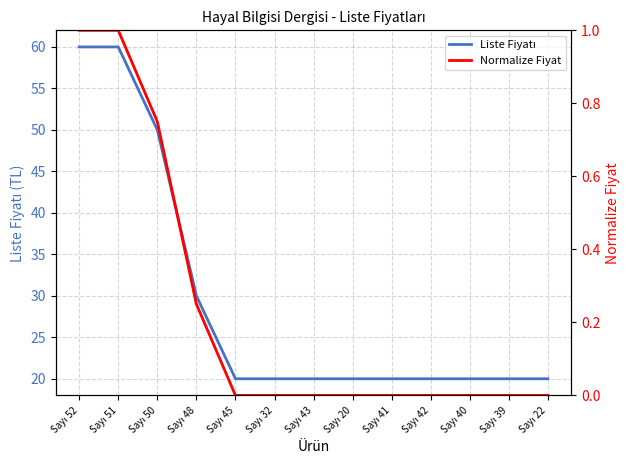

What is the total value across all series at Sayı 32?

20.0